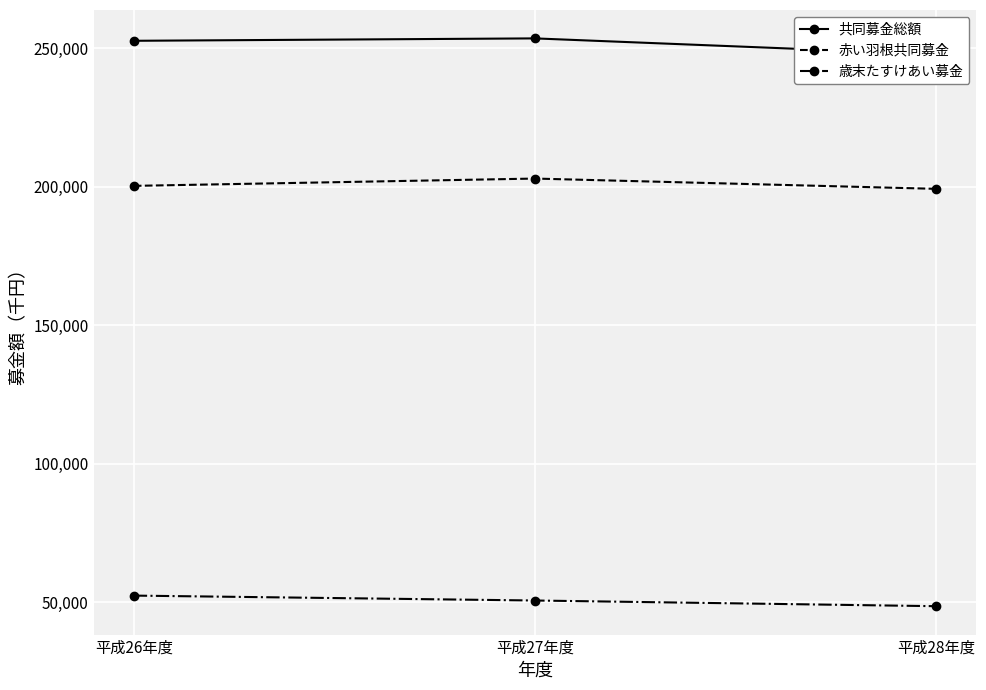

At which category is the sum across all series the highest?

平成27年度